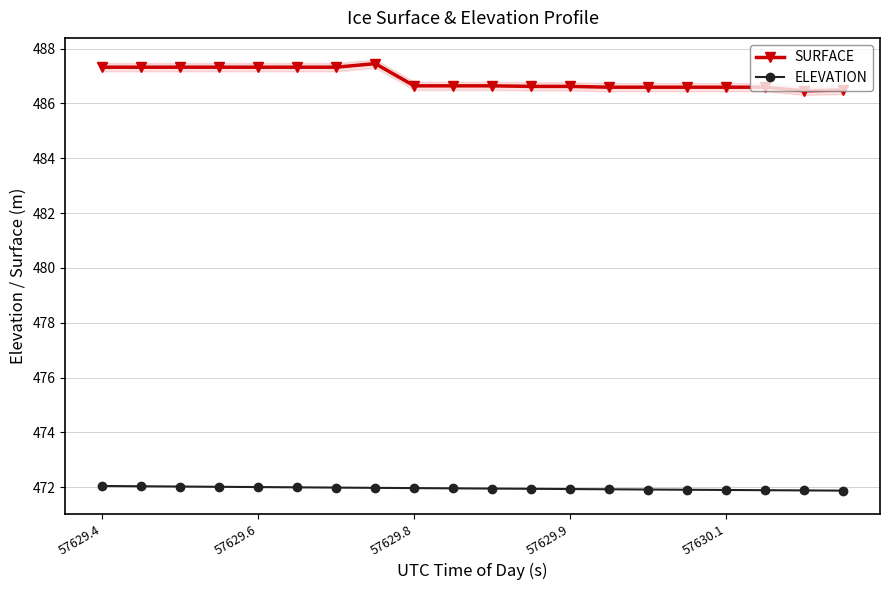

The value of ELEVATION at 57629.8 is 317.4. True or false?

False